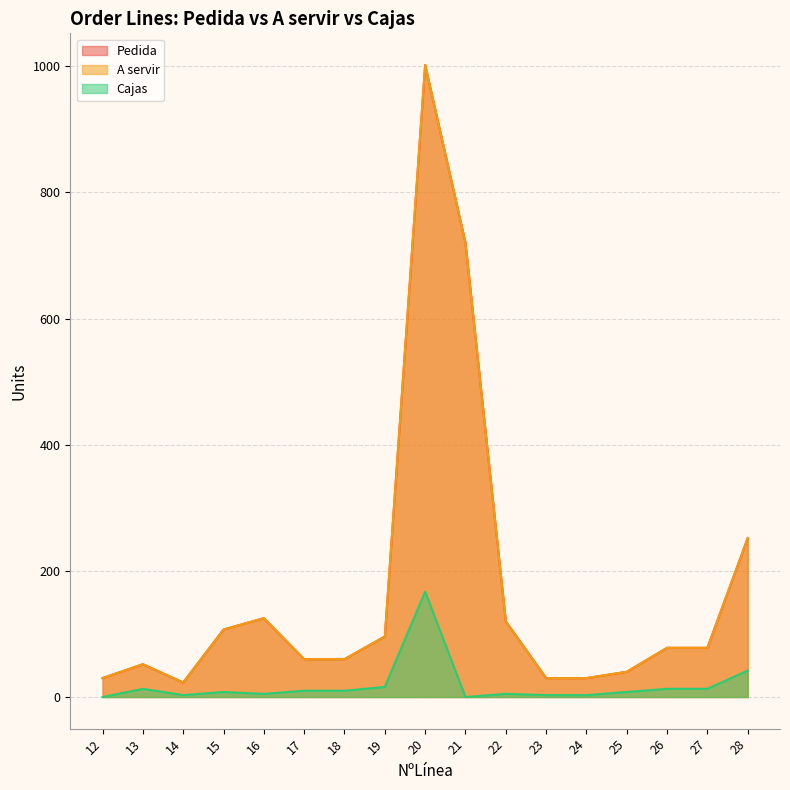

At which category is the sum across all series the highest?

20